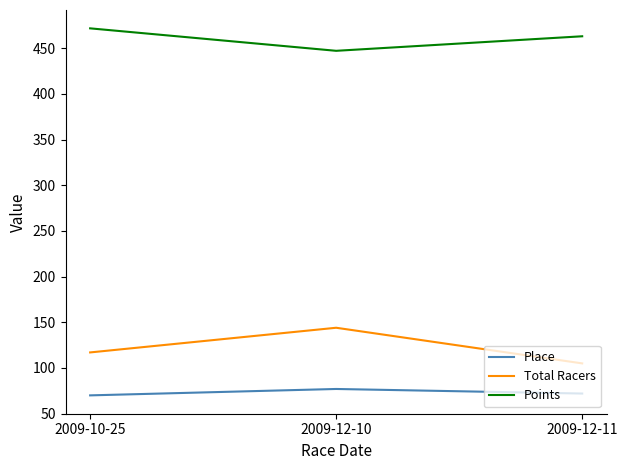

What is the smallest value displayed?

70.0